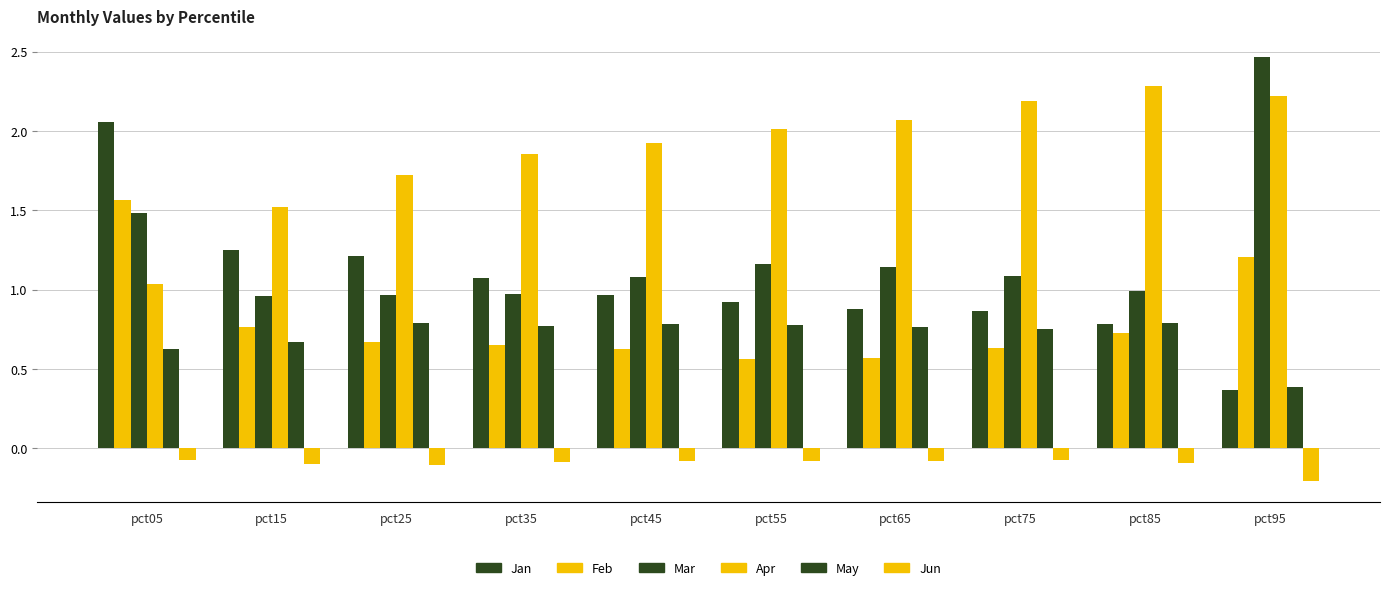

What is the difference between the maximum and minimum values in the Apr series?

1.2